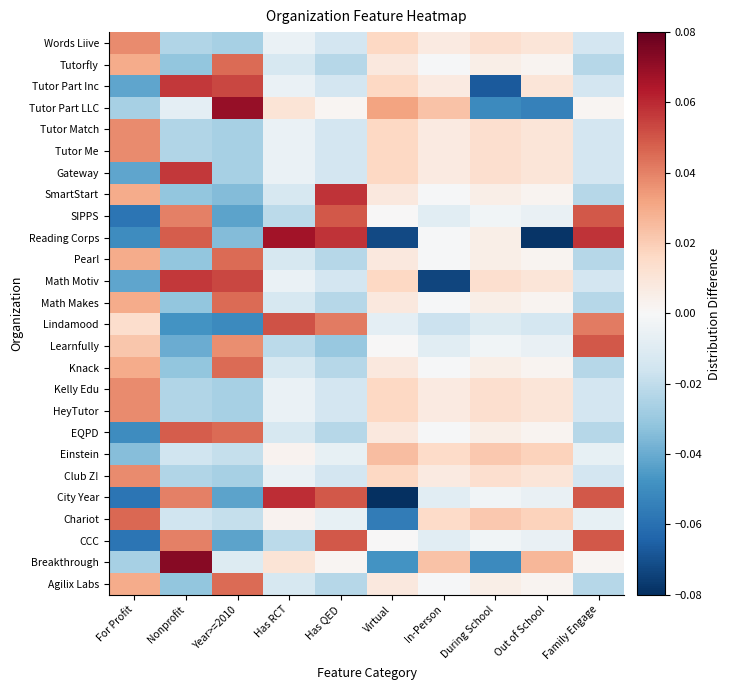

What is the spread (max minus min) of values at In-Person?

0.1